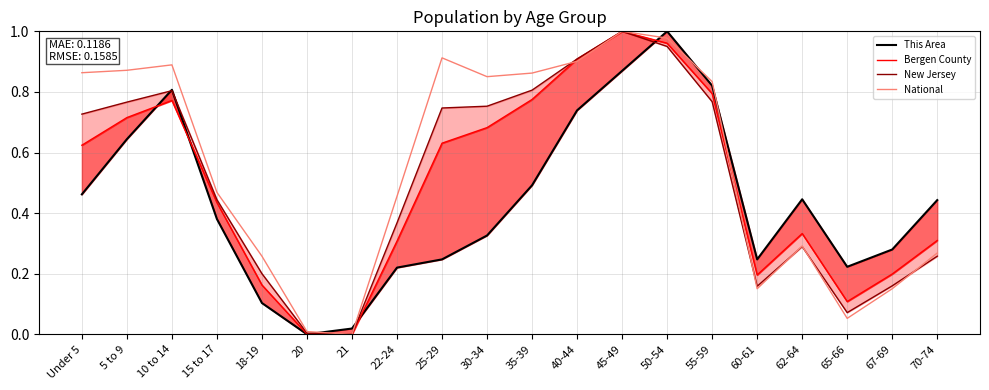

What is the difference between the second highest and minimum values in the Bergen County series?

1.0